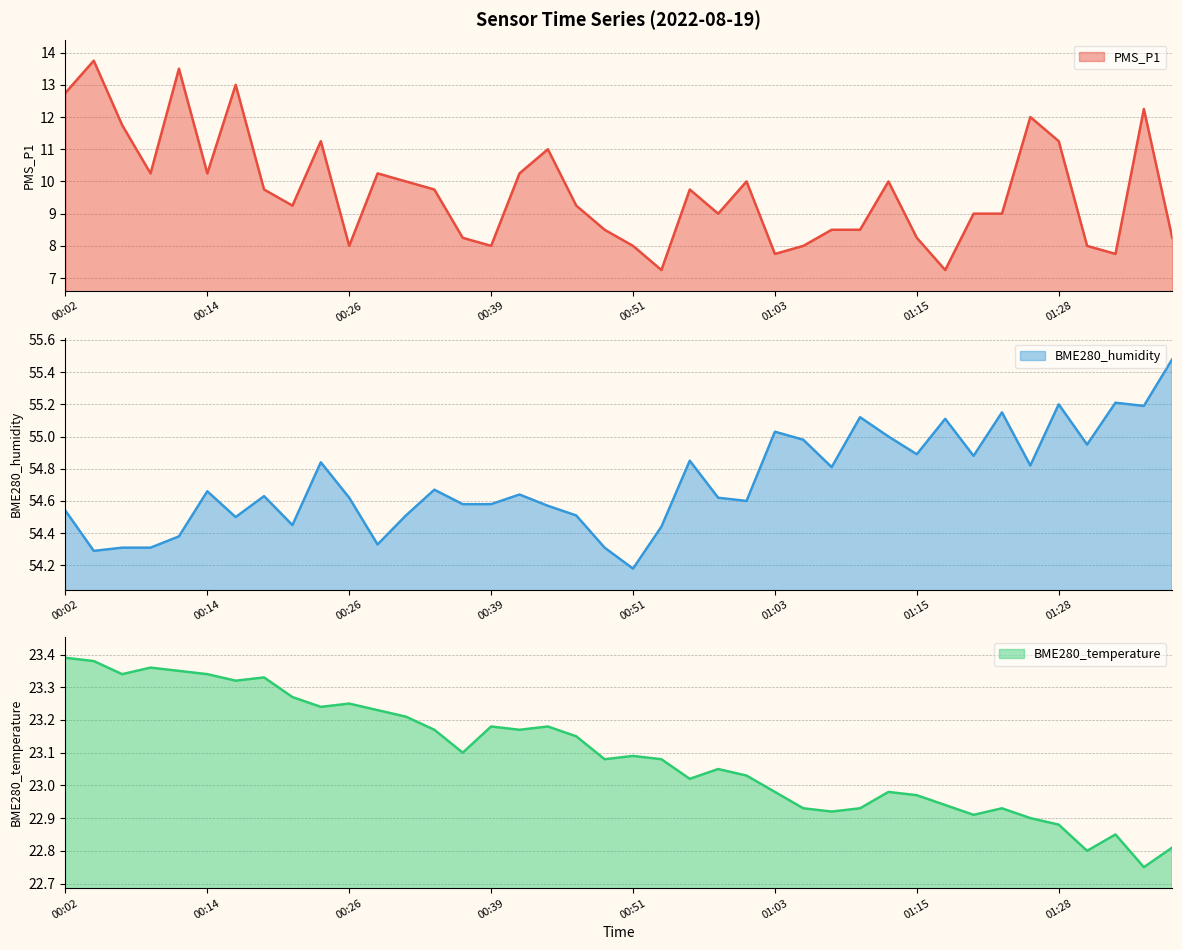

Between 01:03 and 01:20, which series saw the biggest shift?

PMS_P1